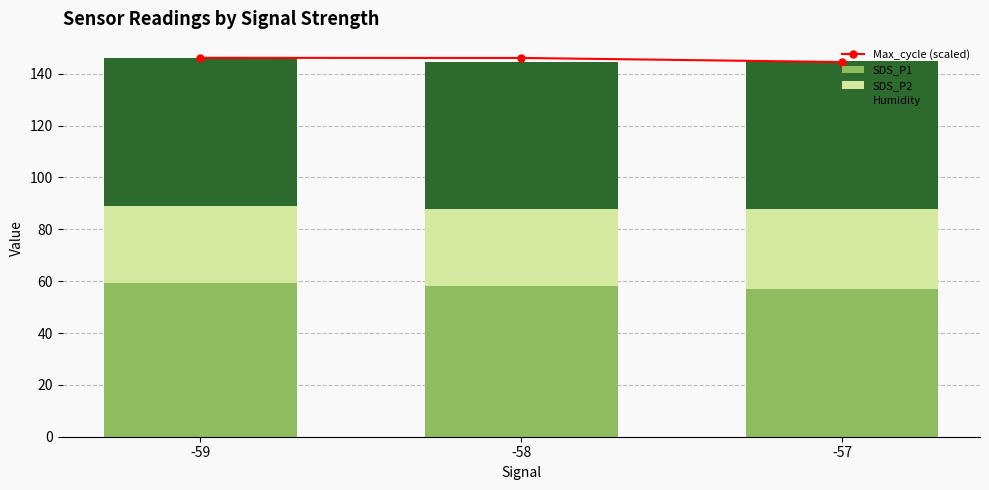

What are all the series names shown in the legend?

Max_cycle (scaled), SDS_P1, SDS_P2, Humidity